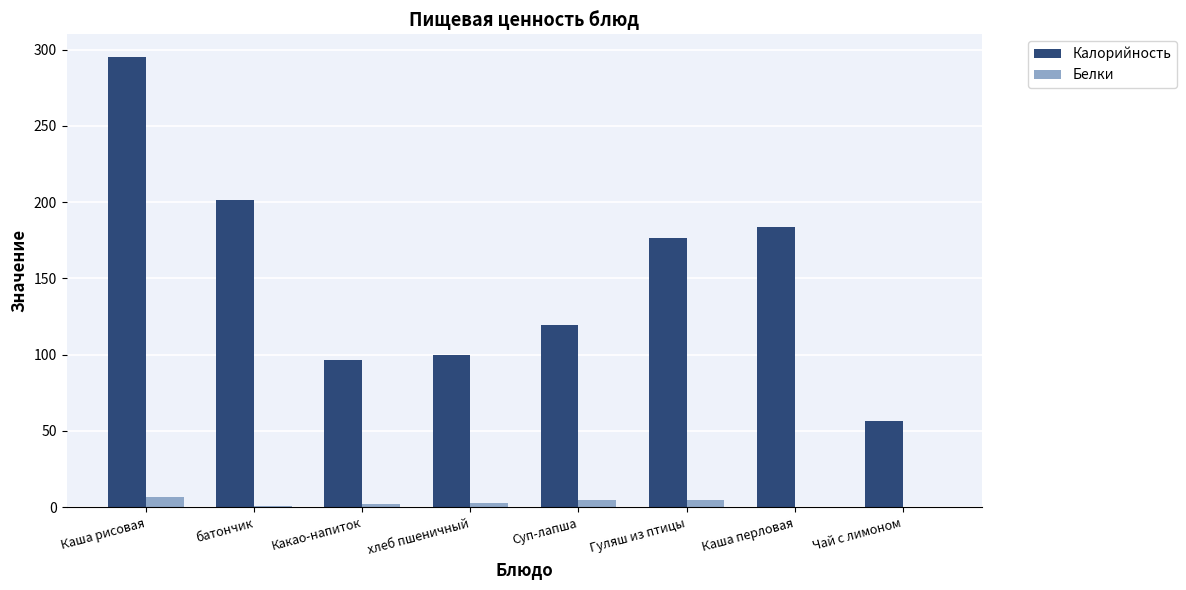

What are all the series names shown in the legend?

Калорийность, Белки